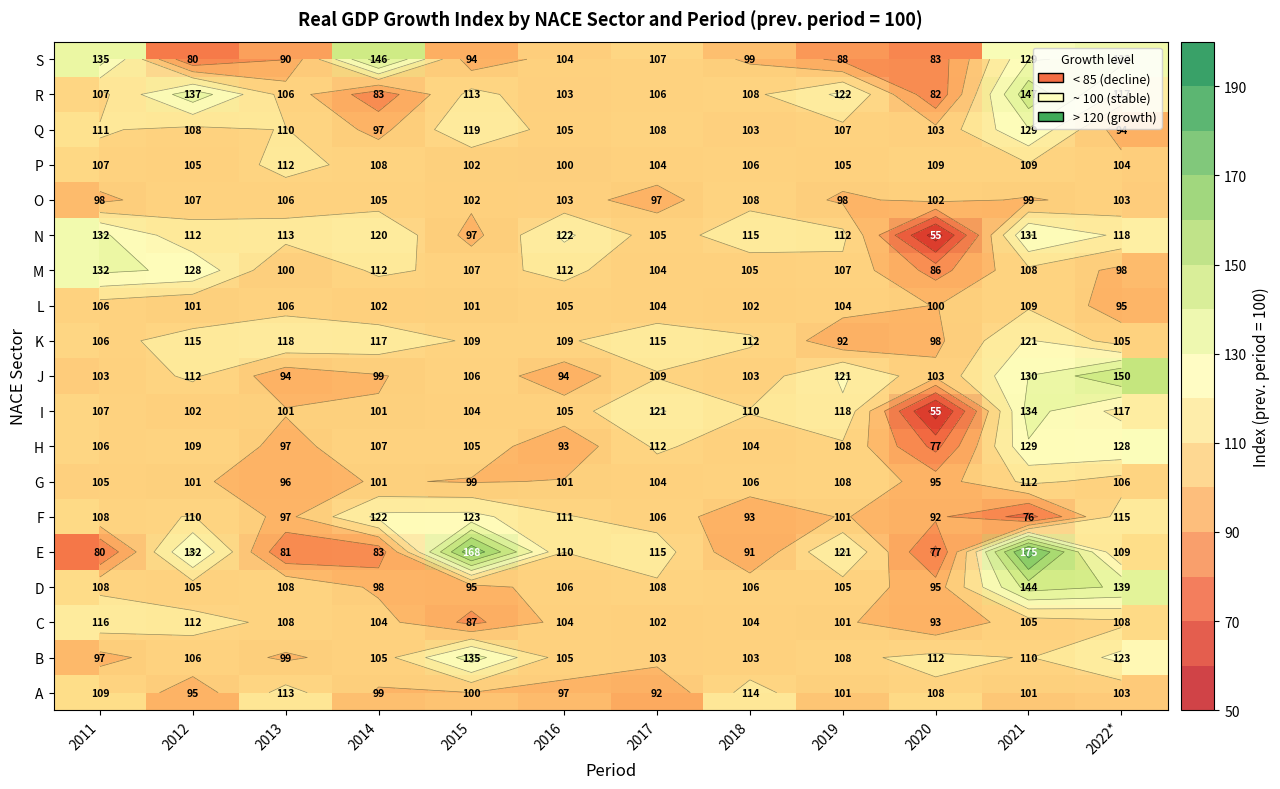

At which label does K first exceed 111?

2012